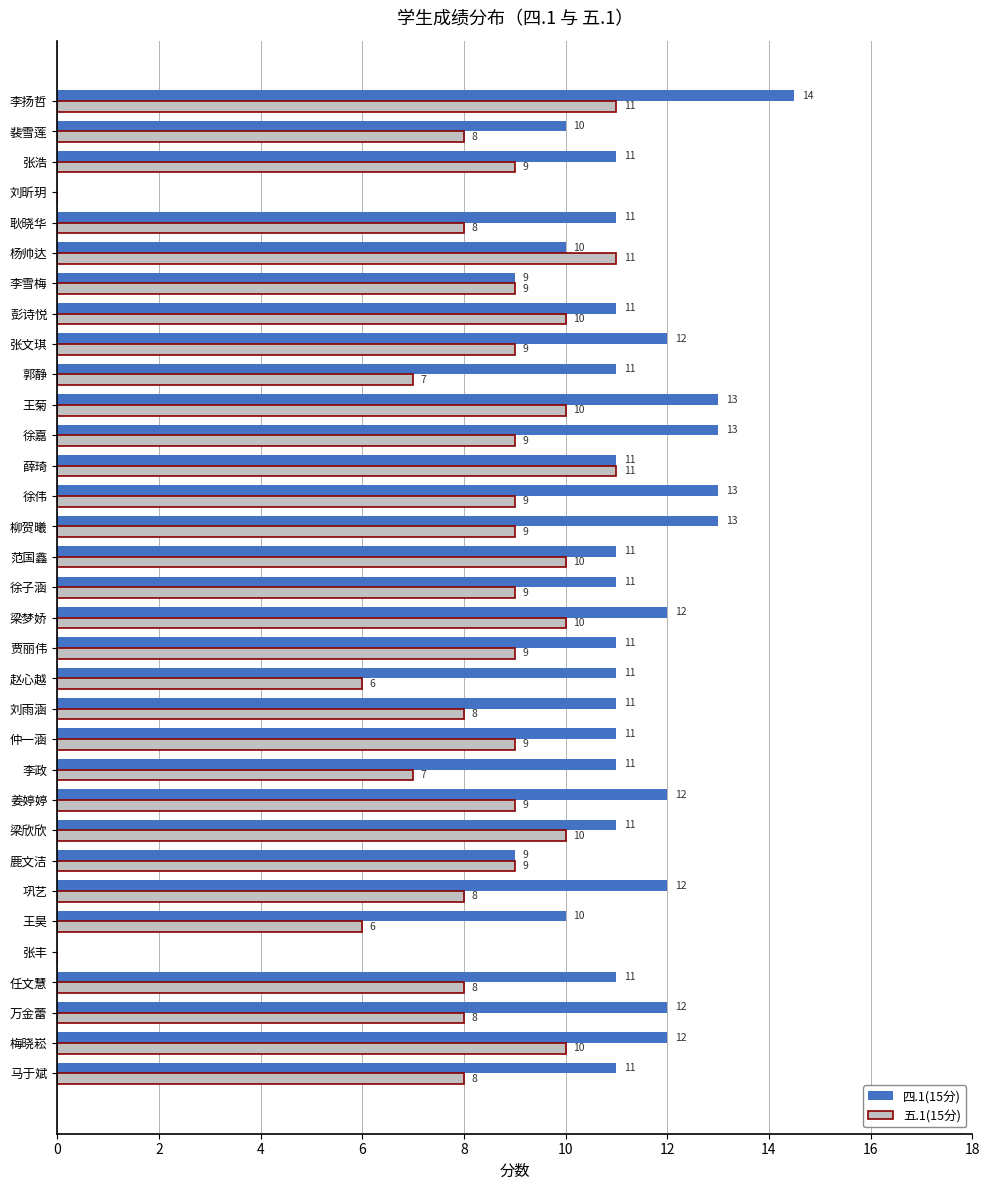

What is the maximum value shown in the chart?

14.5